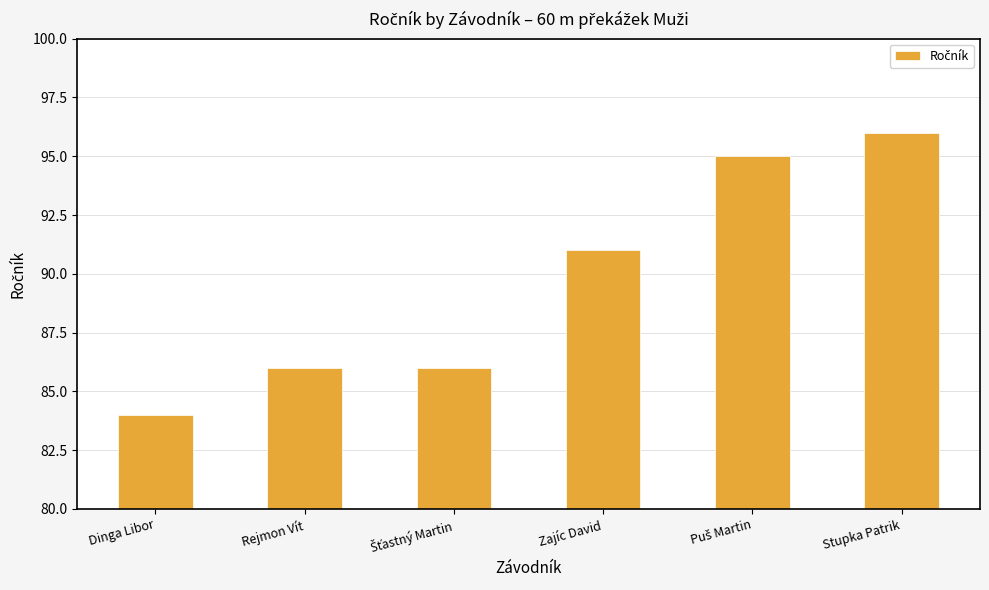

The chart shows a value of 91 at Zajíc David. True or false?

True